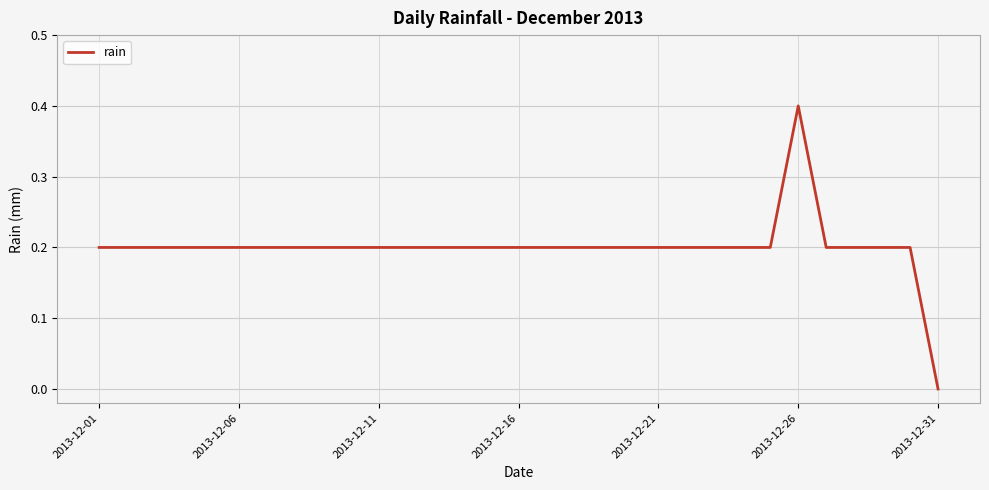

Is this an area chart (filled region under the line)?

No